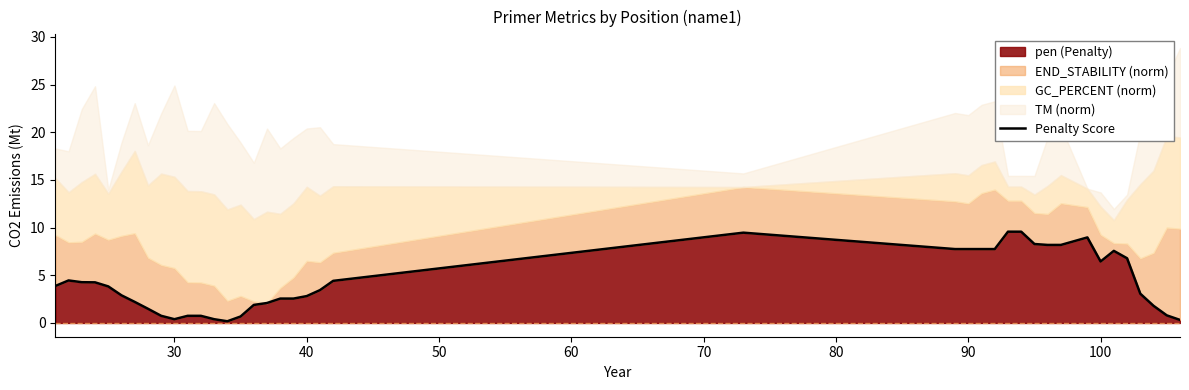

How many data points are above 3?

22